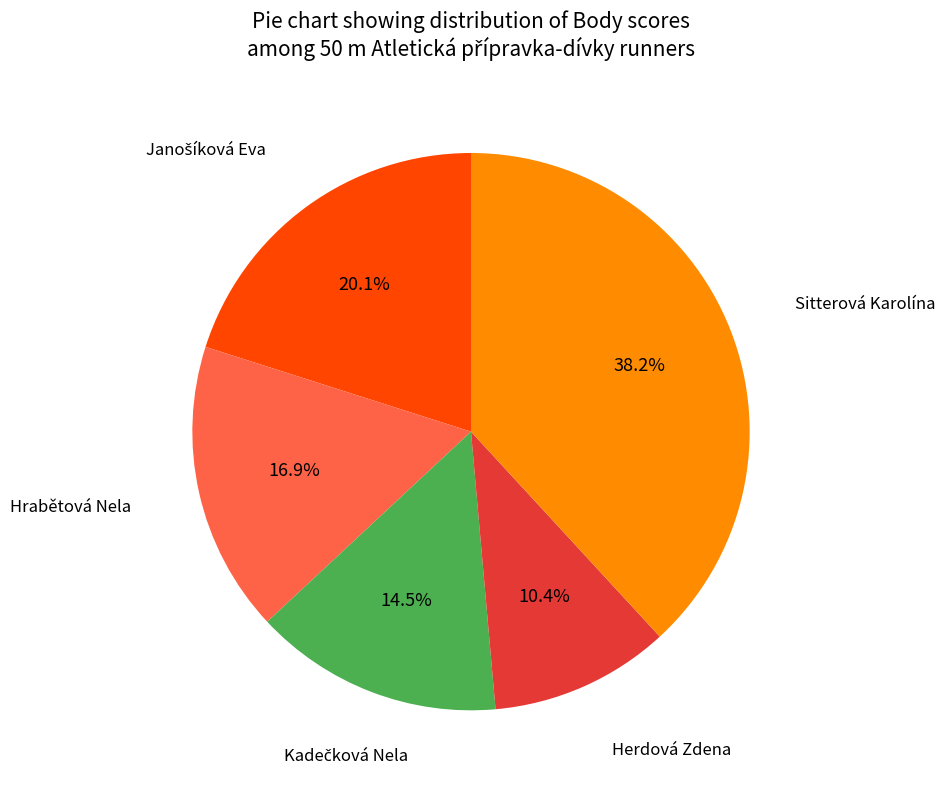

Does any single category account for the majority?

No